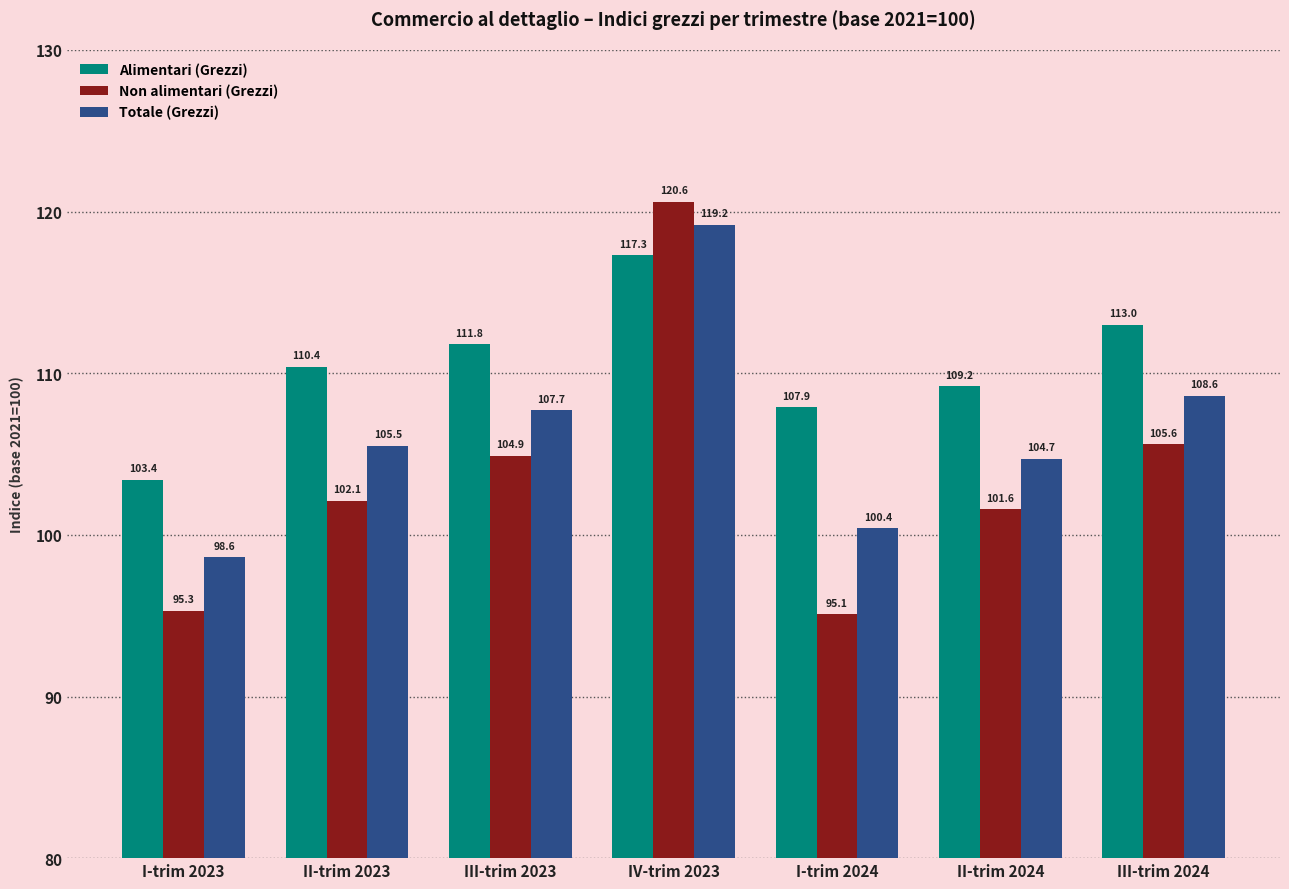

At which label does Alimentari (Grezzi) first exceed 110?

II-trim 2023